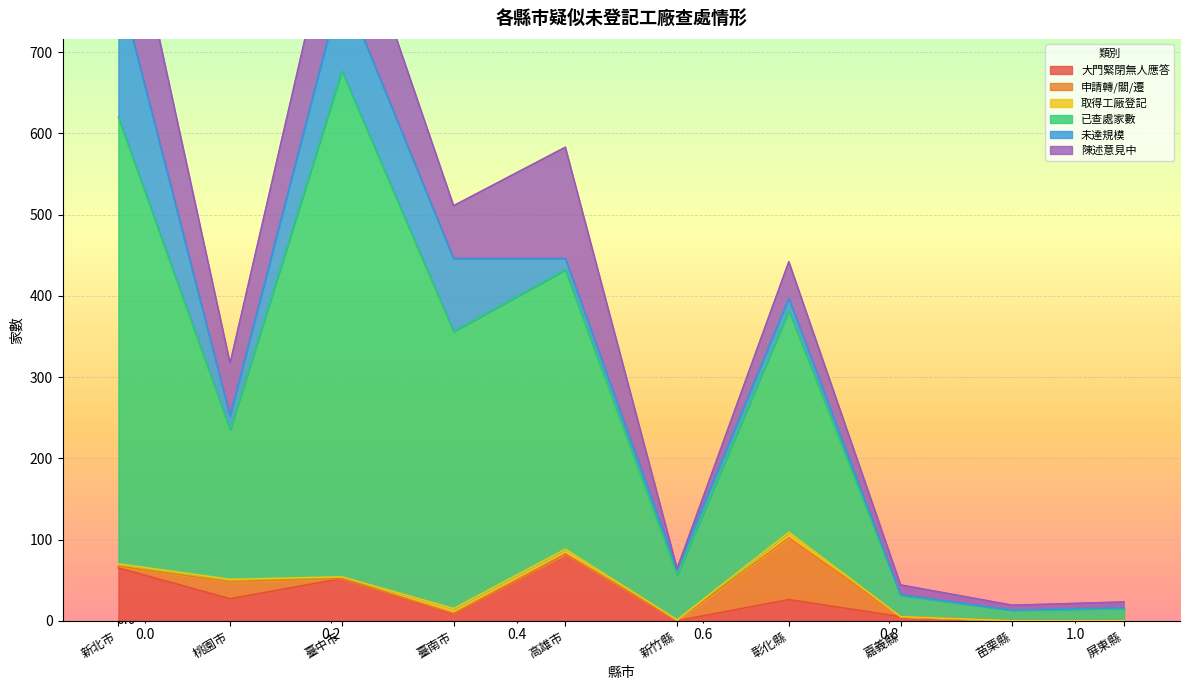

Between 桃園市 and 屏東縣, which series saw the biggest shift?

已查處家數